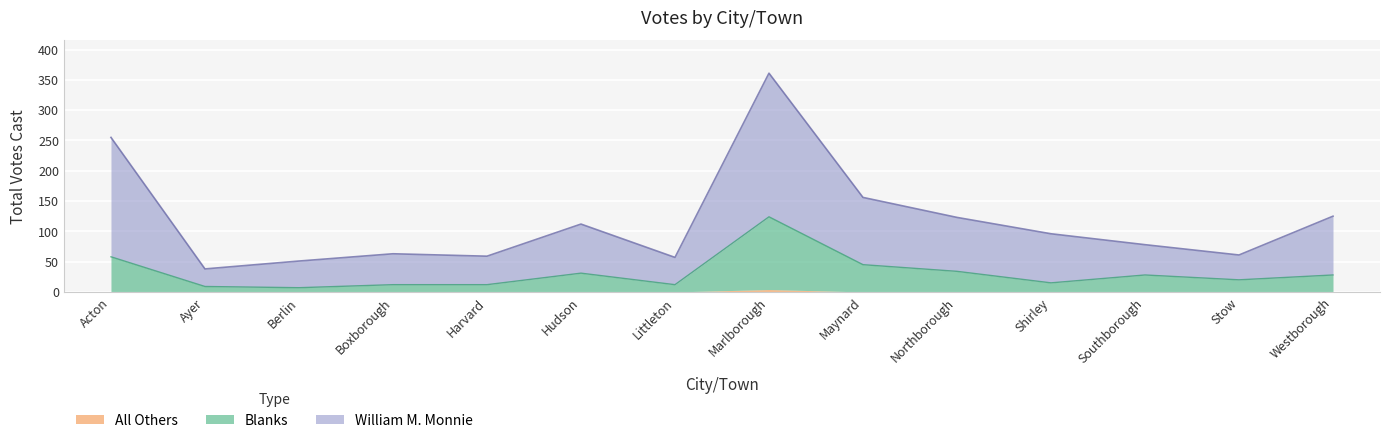

At Westborough, list the series in order from smallest to largest.

Blanks, William M. Monnie